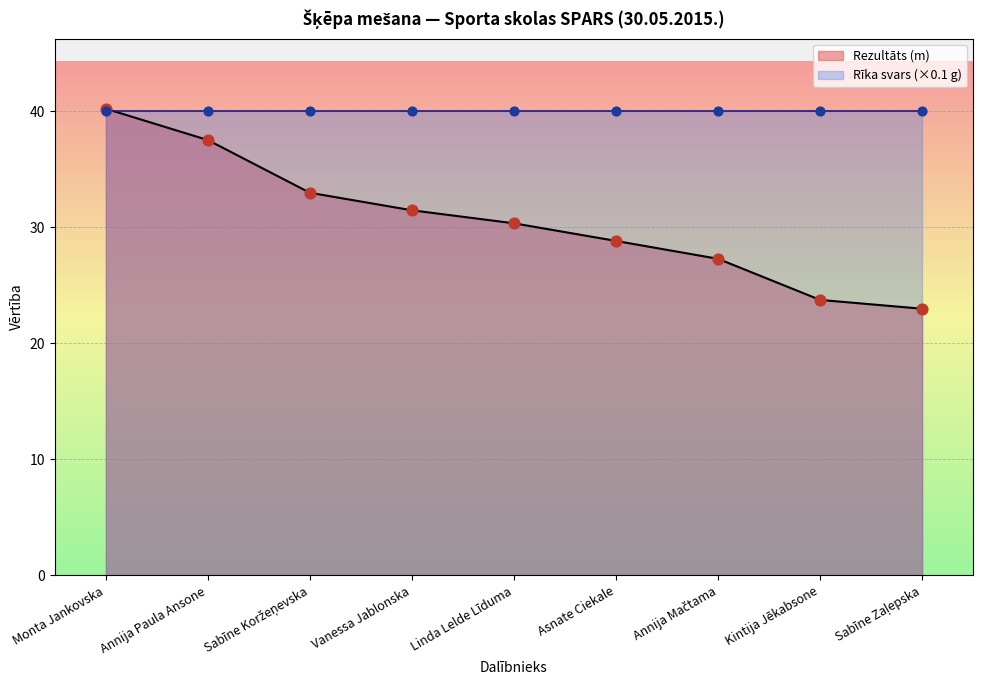

What is the change in value from Annija Paula Ansone to Sabīne Koržeņevska?

-4.5